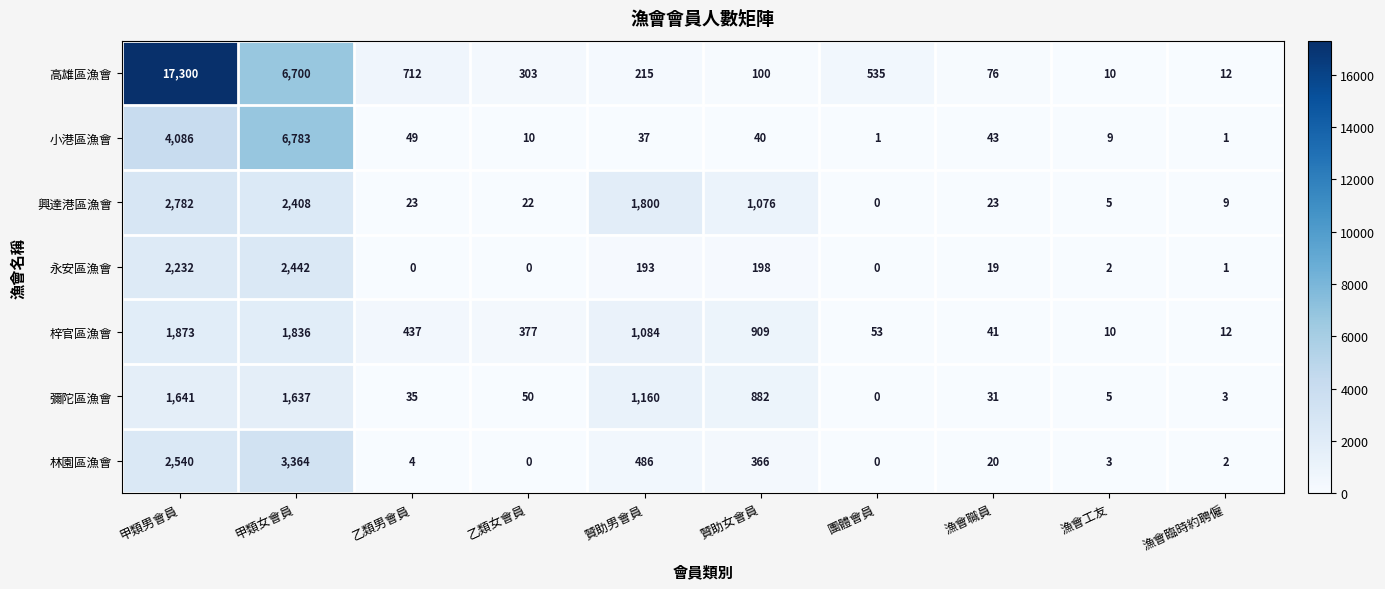

At which label does 興達港區漁會 reach its minimum?

團體會員